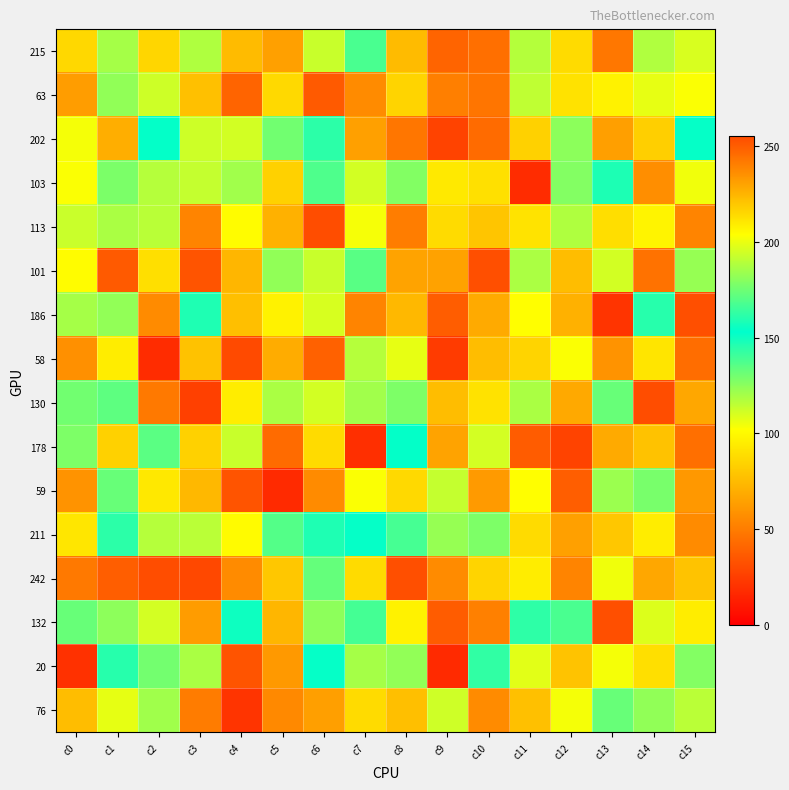

List the series in order of their peak value, highest first.

242, 63, 101, 186, 215, 202, 178, 130, 113, 132, 59, 76, 103, 20, 211, 58